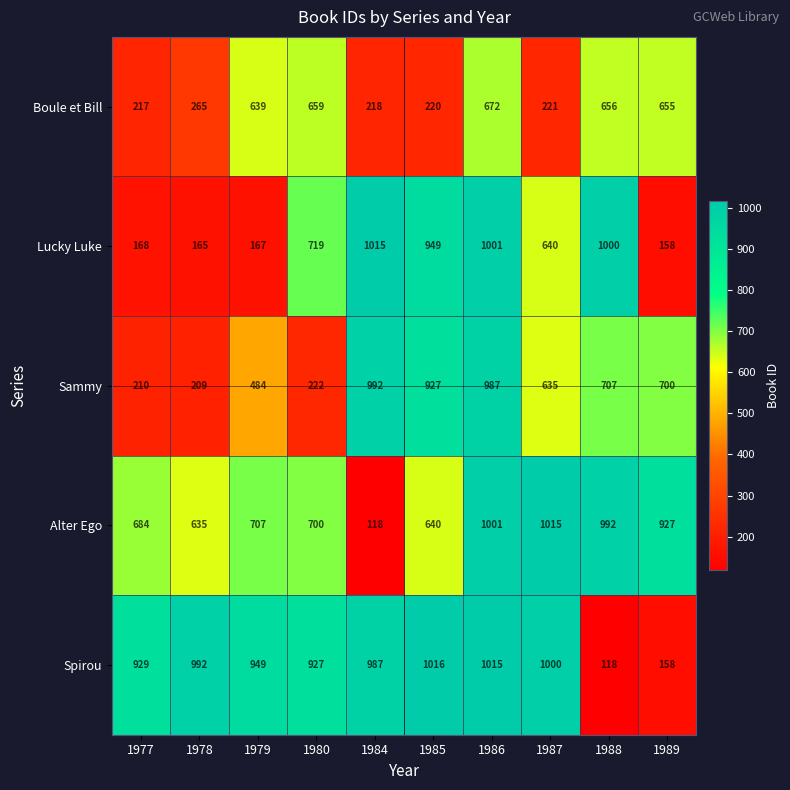

Where is Boule et Bill nearest to the value 444?

1978